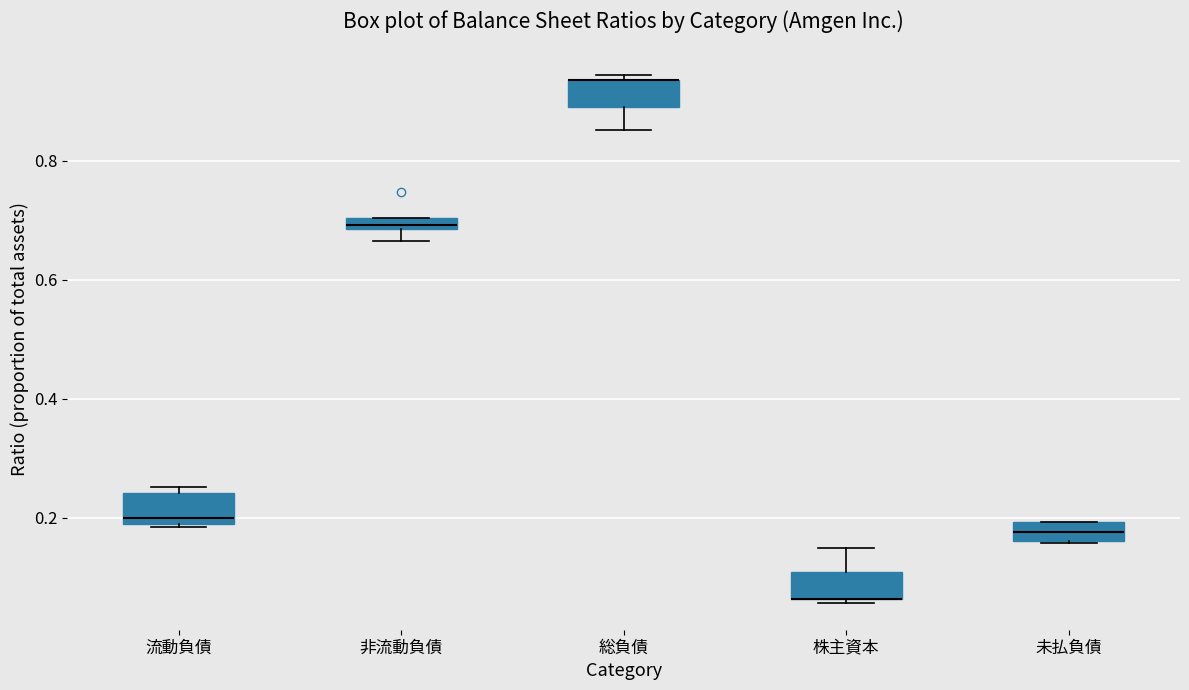

Where is the lower edge of the box for 流動負債 on the y-axis? The values are not printed on the chart, so give them approximately, as read against the axis.

0.18